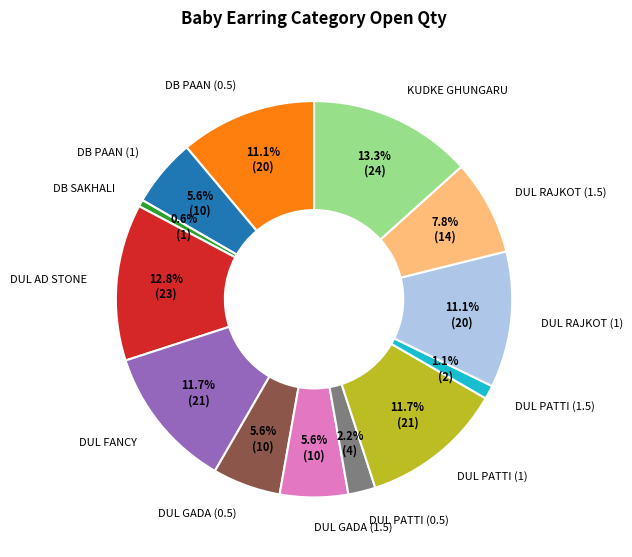

What portion of the pie excludes DUL RAJKOT (1.5)?

92.2%